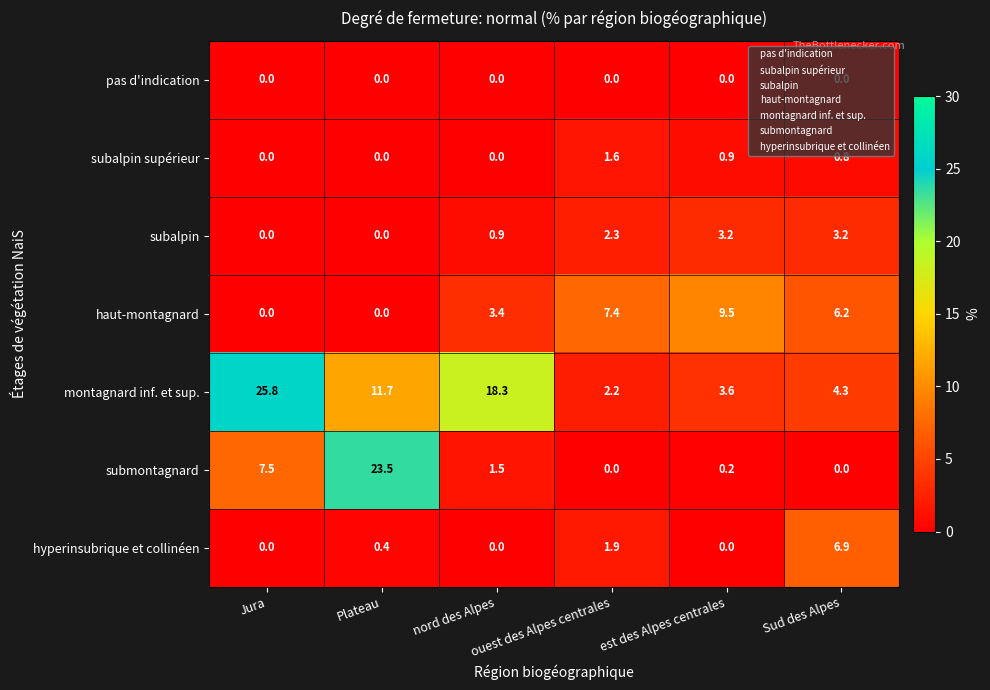

What is the minimum value for montagnard inf. et sup.?

2.2